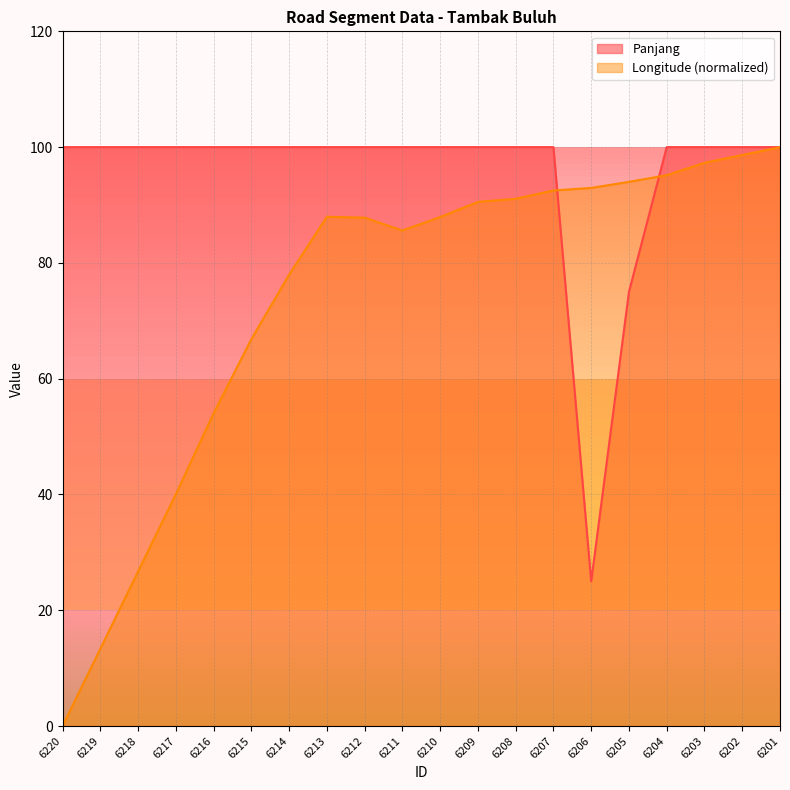

Which series has the largest total across all categories?

Panjang